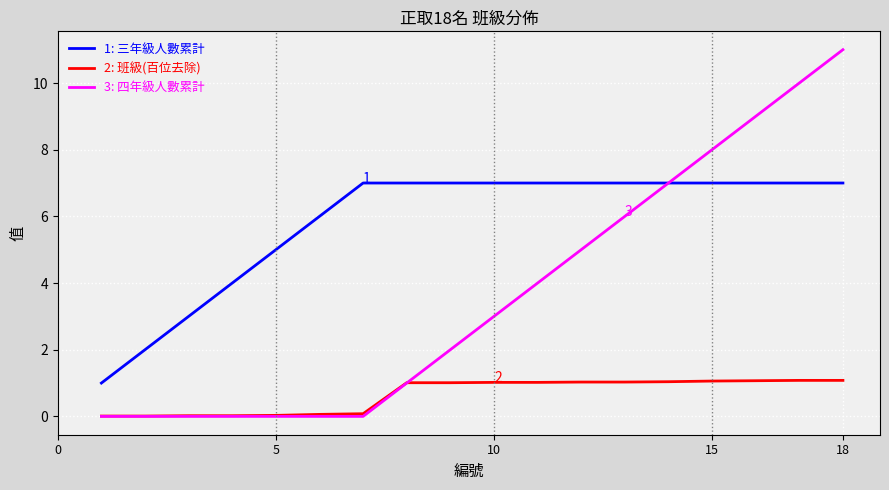

Which series has the largest range (max minus min)?

3: 四年級人數累計